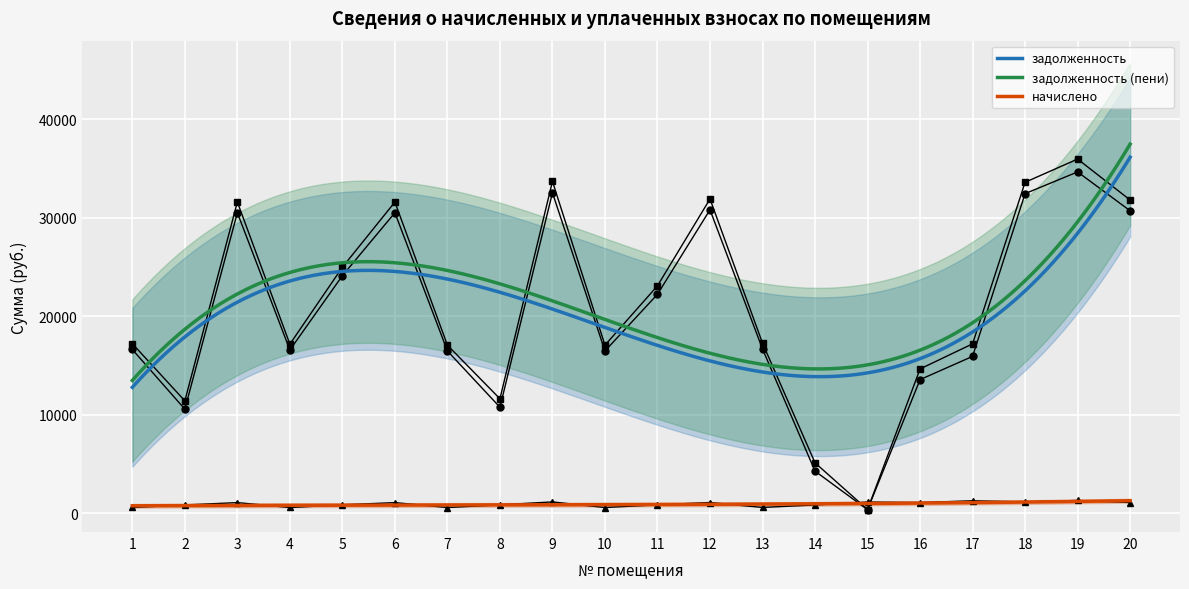

What is the spread (max minus min) of values at 4?

16577.5